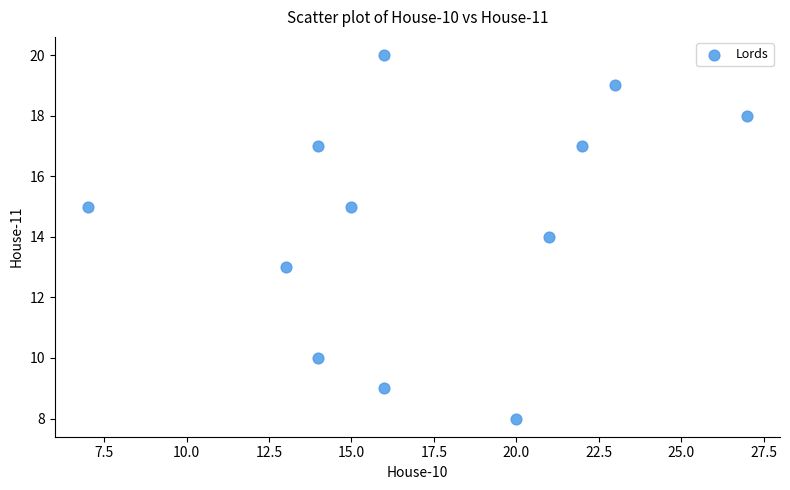

What is the range of X values (max minus min)?

20